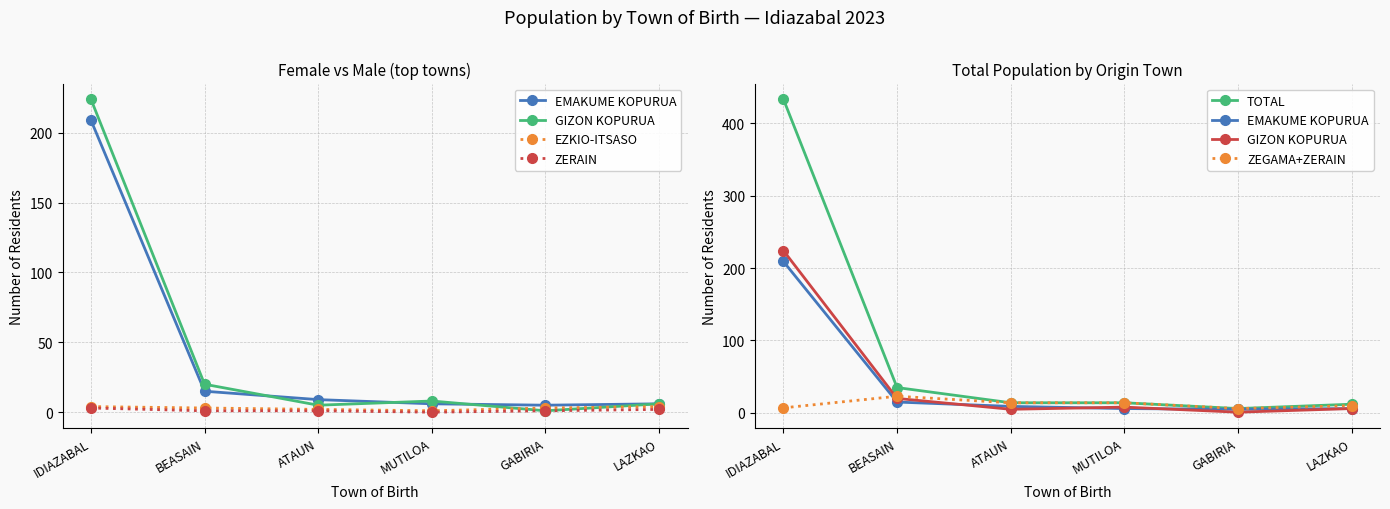

What is the spread (max minus min) of values at BEASAIN?

34